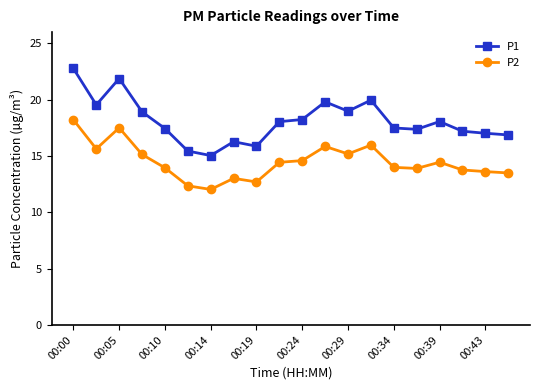

Does the chart display data point markers on the line(s)?

Yes